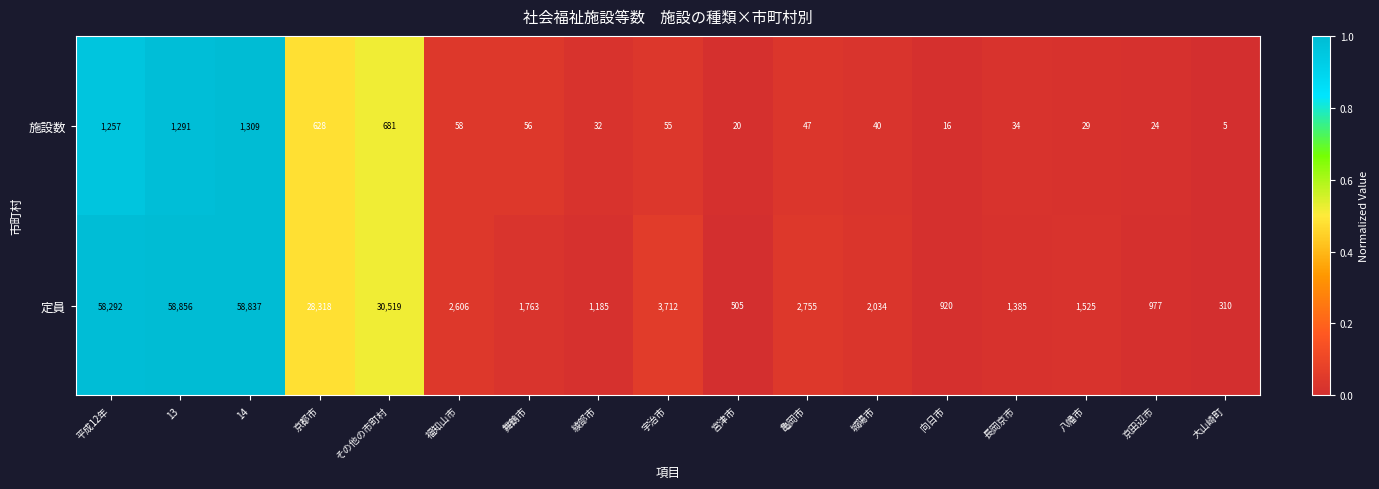

Which series changed the most between その他の市町村 and 亀岡市?

定員